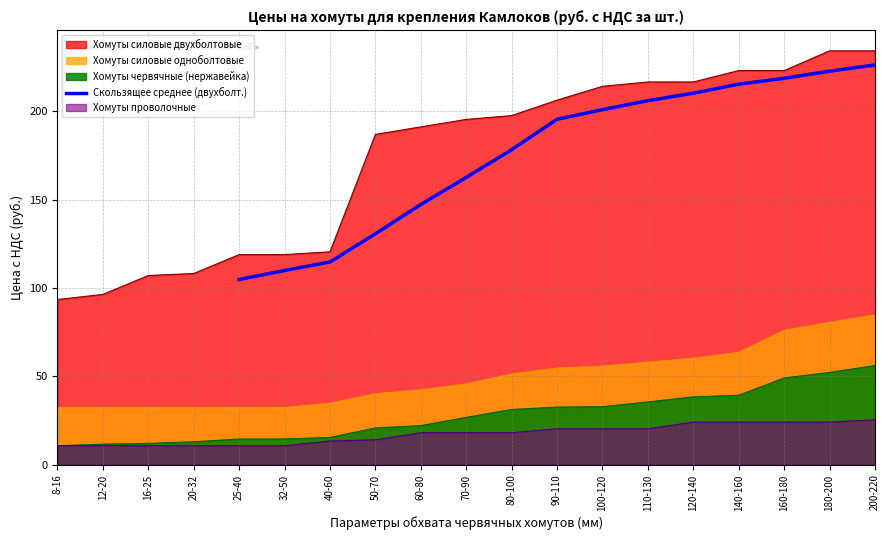

True or false: Скользящее среднее (двухболт.) has a value of 56.7 at 90-110.

False